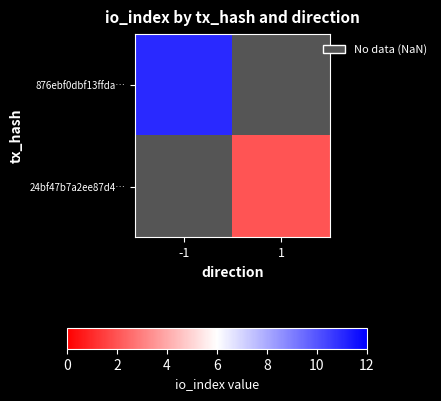

At how many categories does at least one series exceed 3?

1